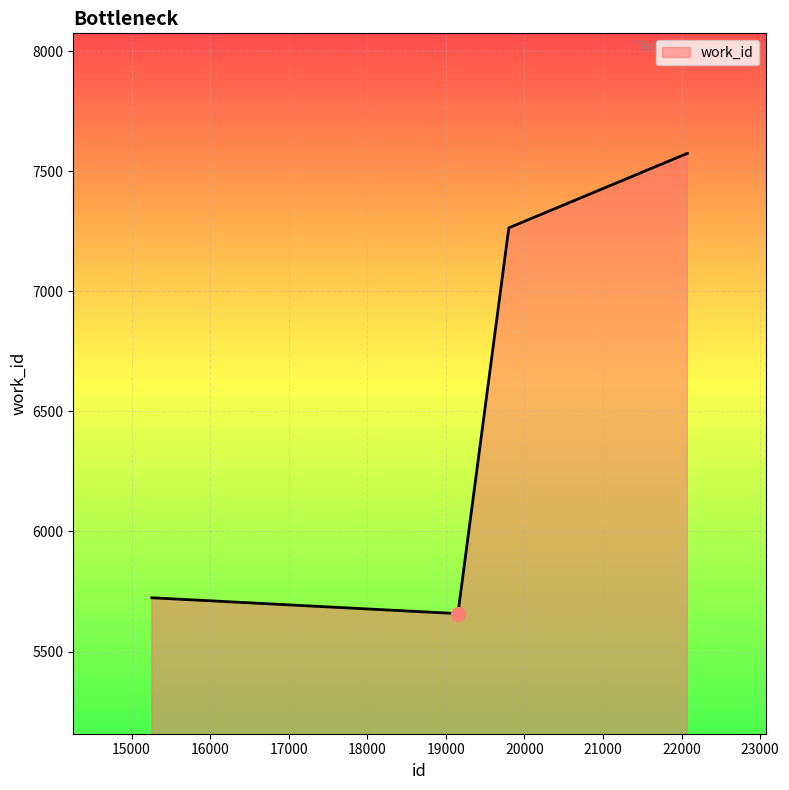

What is the greatest value displayed?

7574